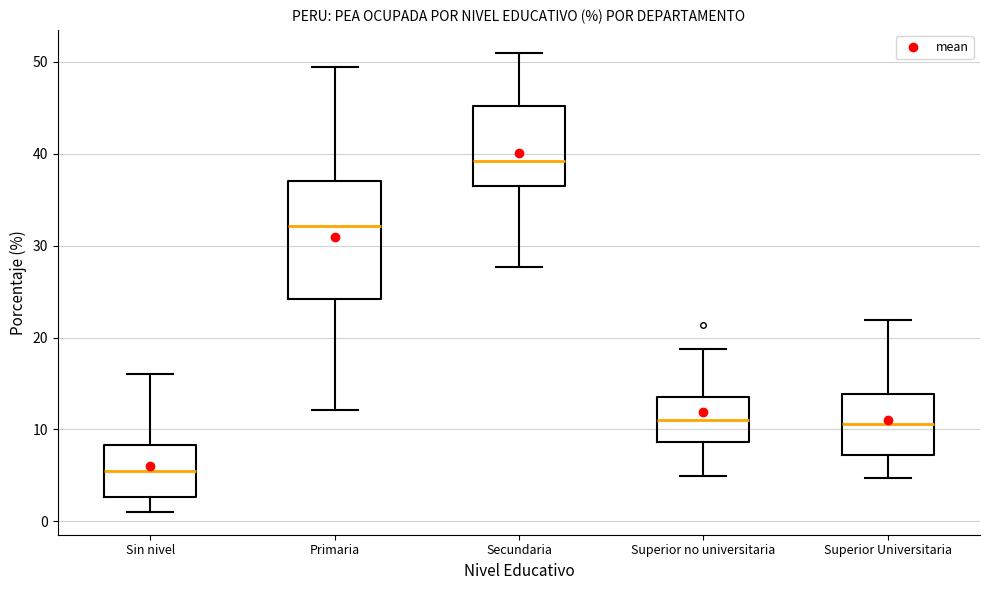

Where does the upper whisker of the box for Primaria end on the y-axis? The values are not printed on the chart, so give them approximately, as read against the axis.

50